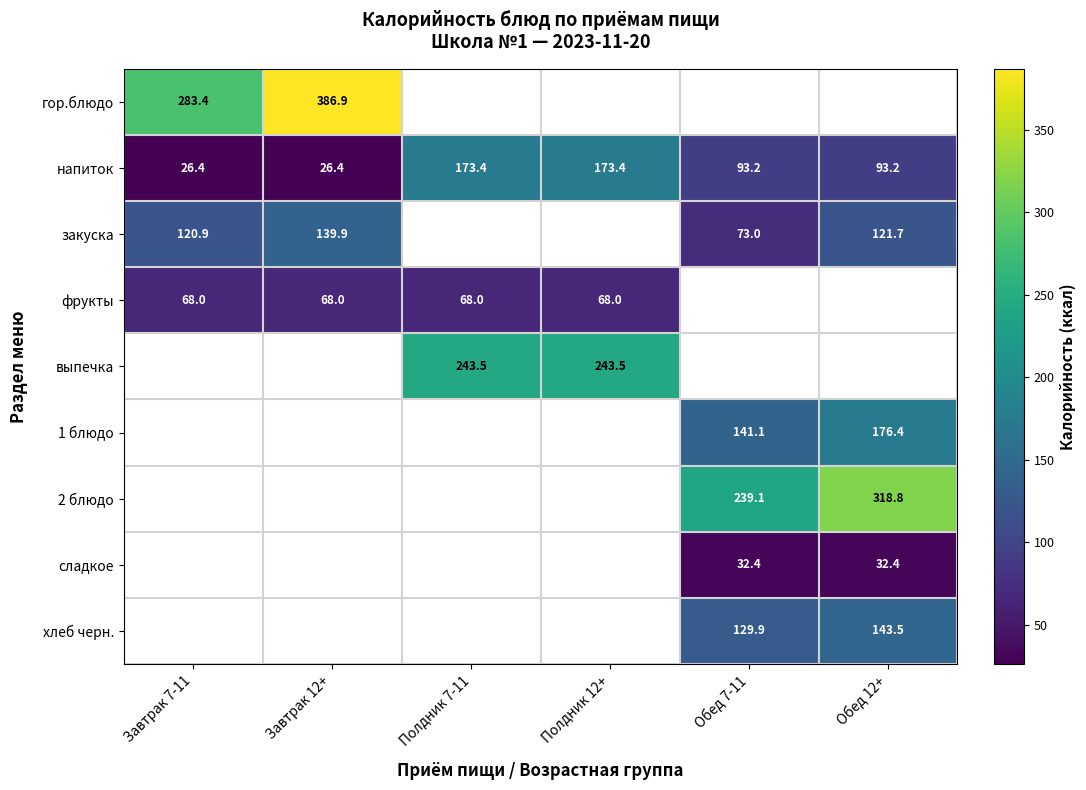

What is the difference between the напиток values at Полдник 12+ and Обед 7-11?

80.2